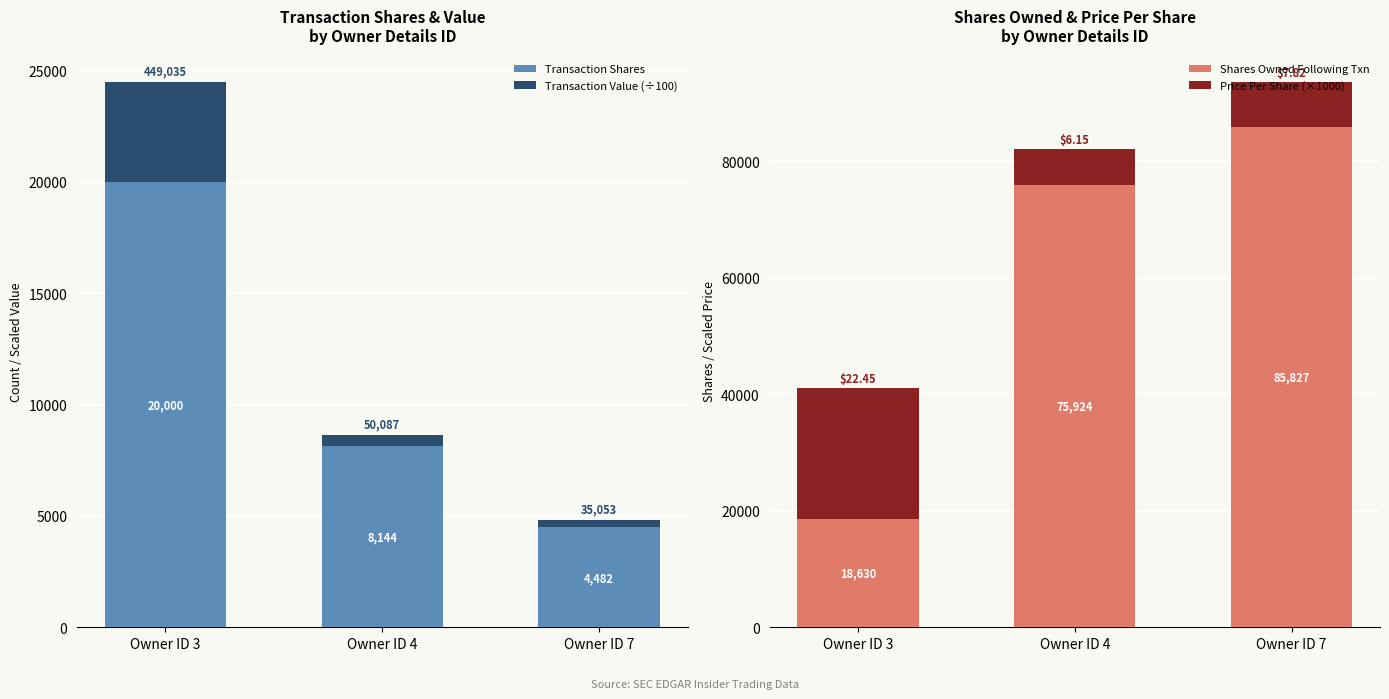

Read the Transaction Value (÷100) value at Owner ID 4.

500.9